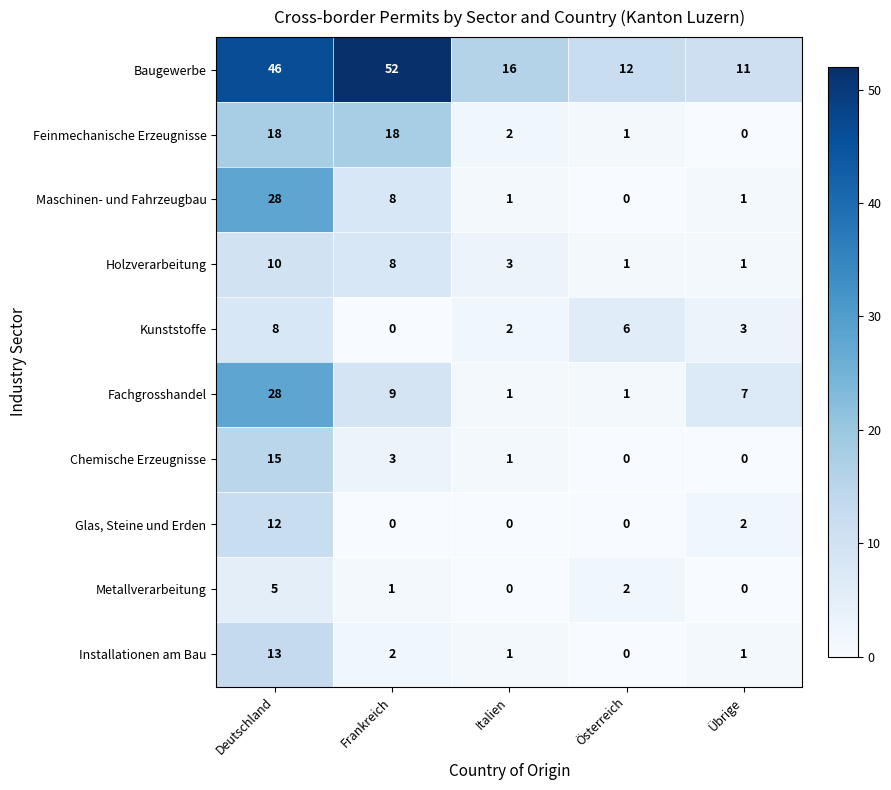

Which series has the largest total across all categories?

Baugewerbe